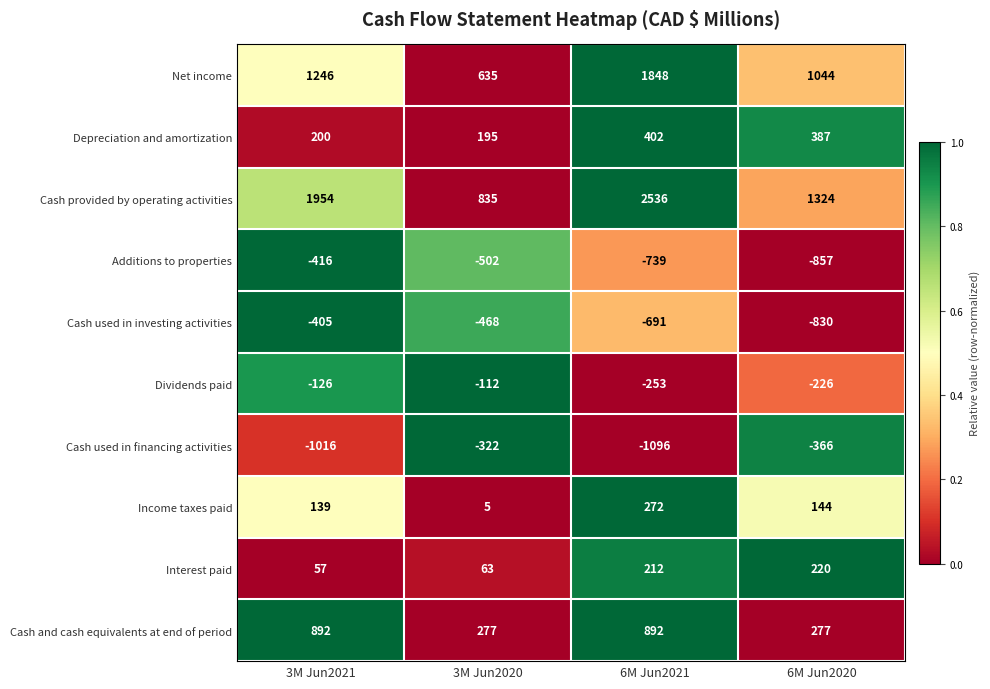

How many data points in Cash provided by operating activities are less than 1954?

2